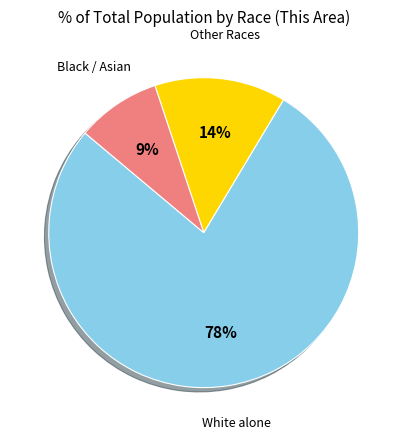

What percentage is the Other Races slice, to the nearest percent?

14%